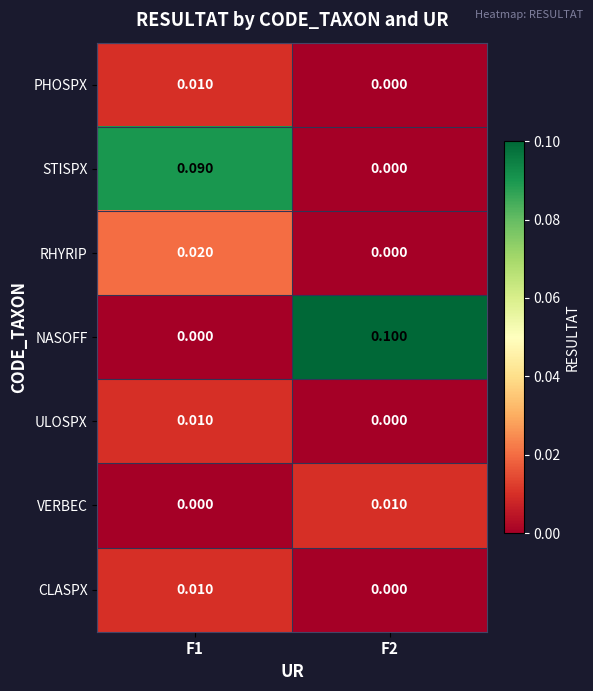

What is the difference between the highest and lowest values at F1?

0.1